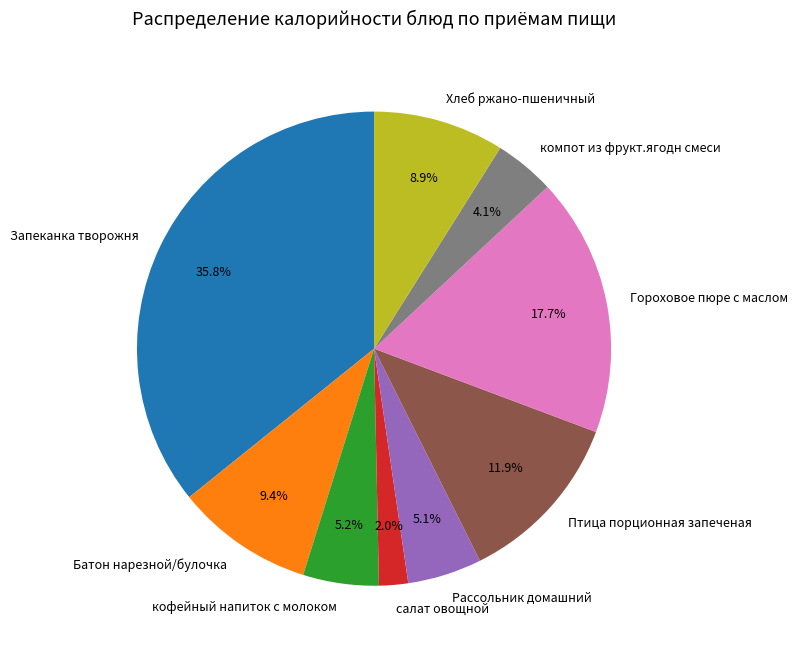

Is there a majority slice in this chart?

No